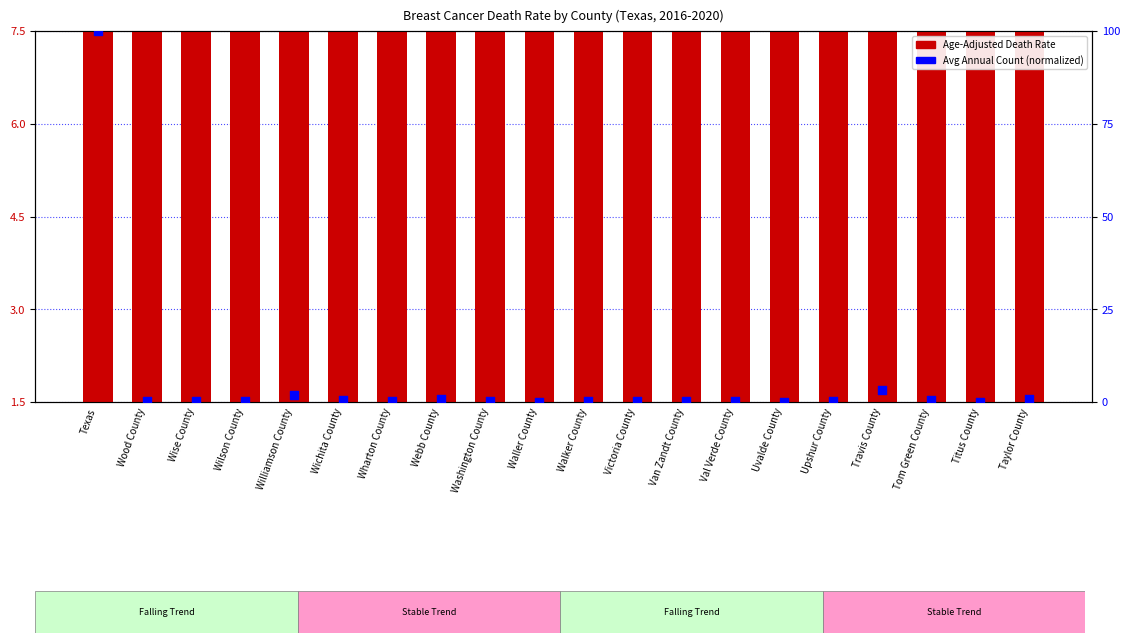

What is the total value across all series at Waller County?

16.8